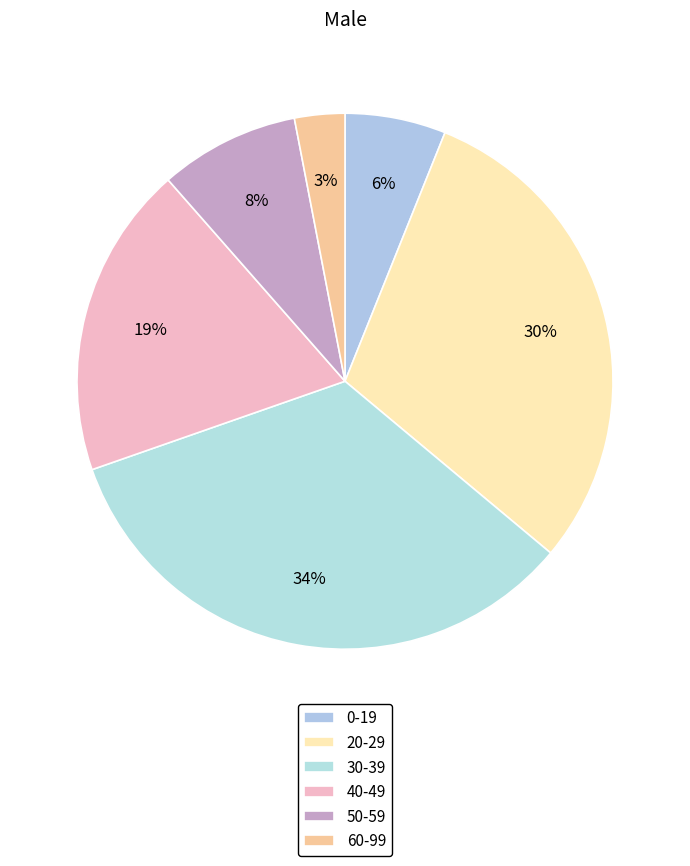

To the nearest percent, what is the average slice percentage?

17%